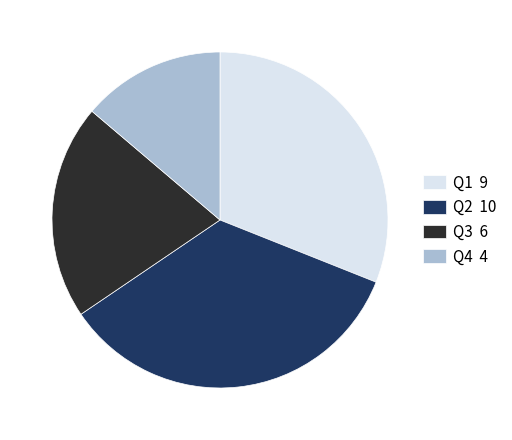

True or false: Q2 accounts for 46% of the total.

False